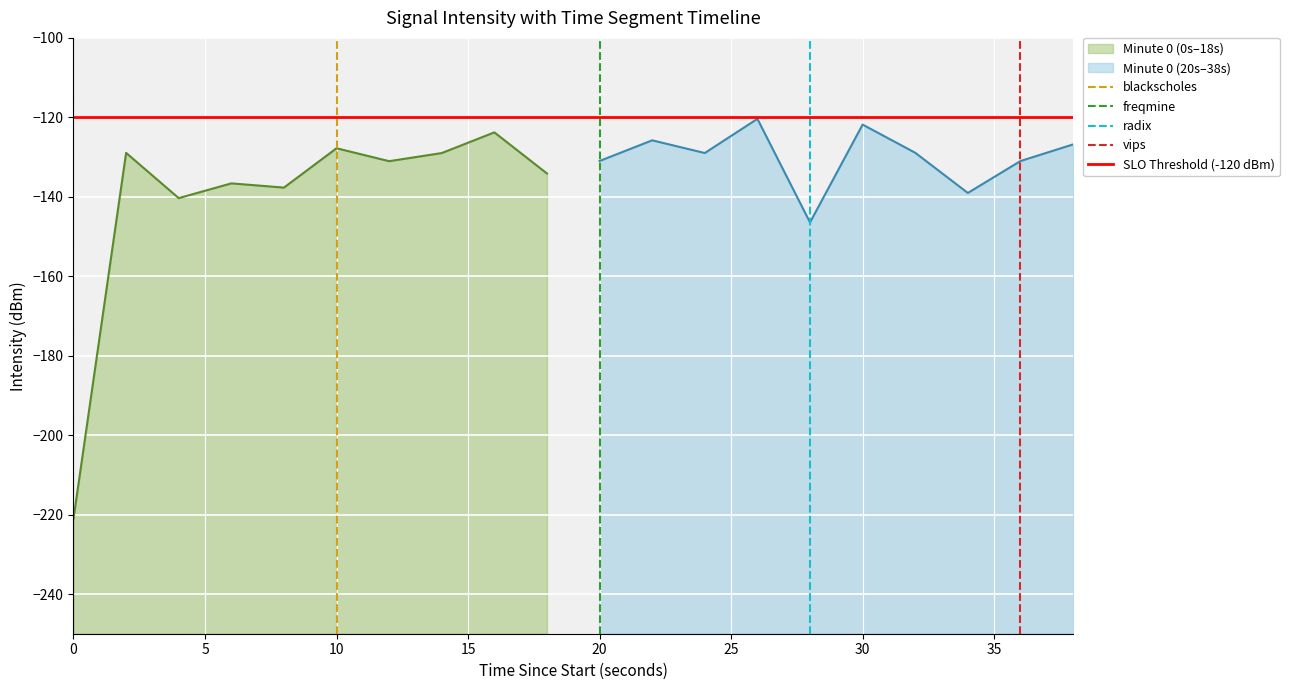

What is the minimum value for Minute 0 (0s–18s)?

-221.0